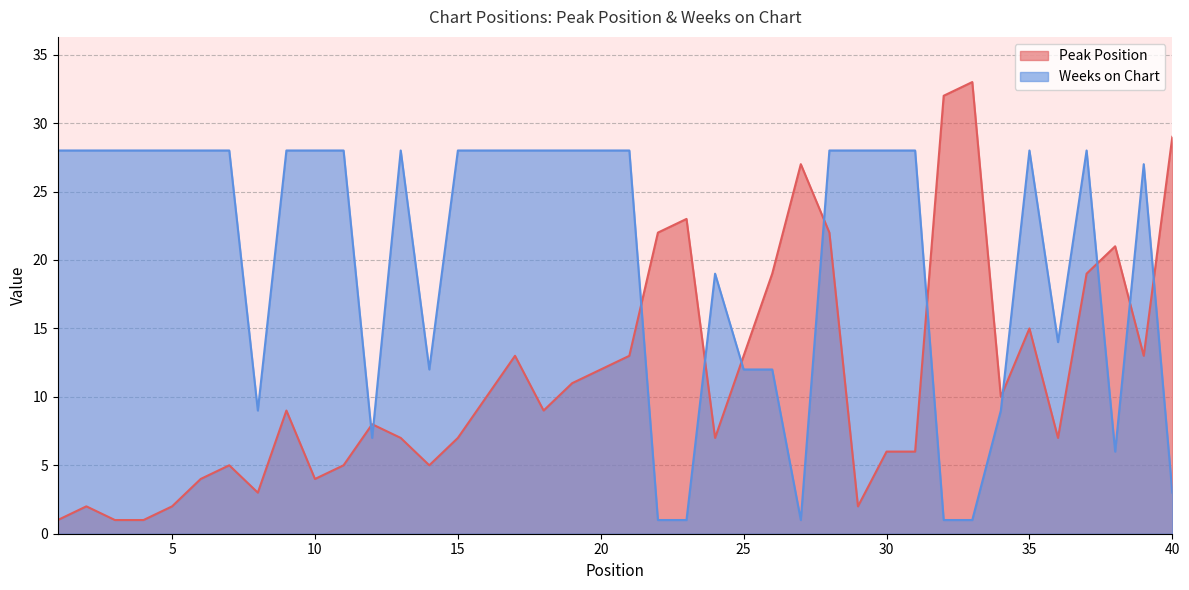

Is the value of Peak Position at 17 greater than the value of Weeks on Chart at 31?

No